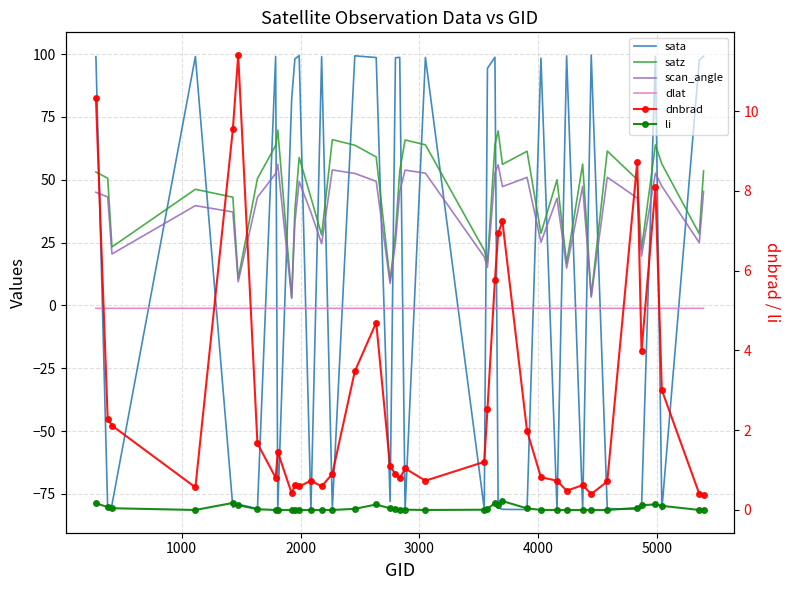

What is the difference between the second highest and minimum values in the dnbrad series?

10.0